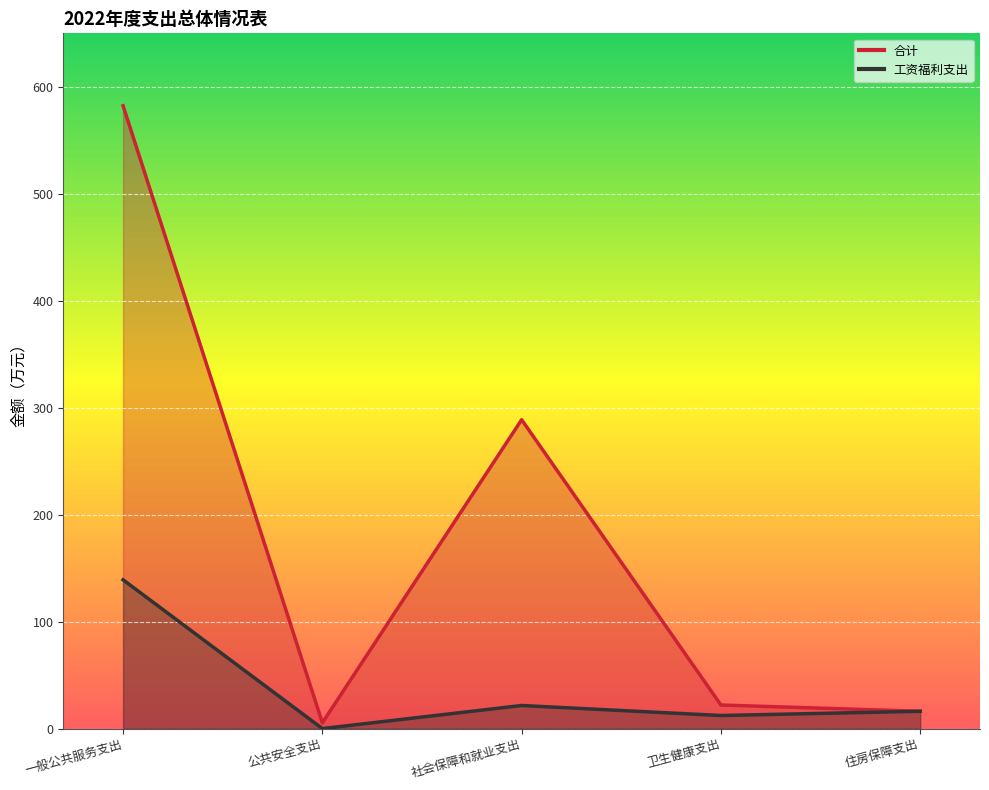

In 工资福利支出, how many points are lower than both neighbors (excluding endpoints)?

2